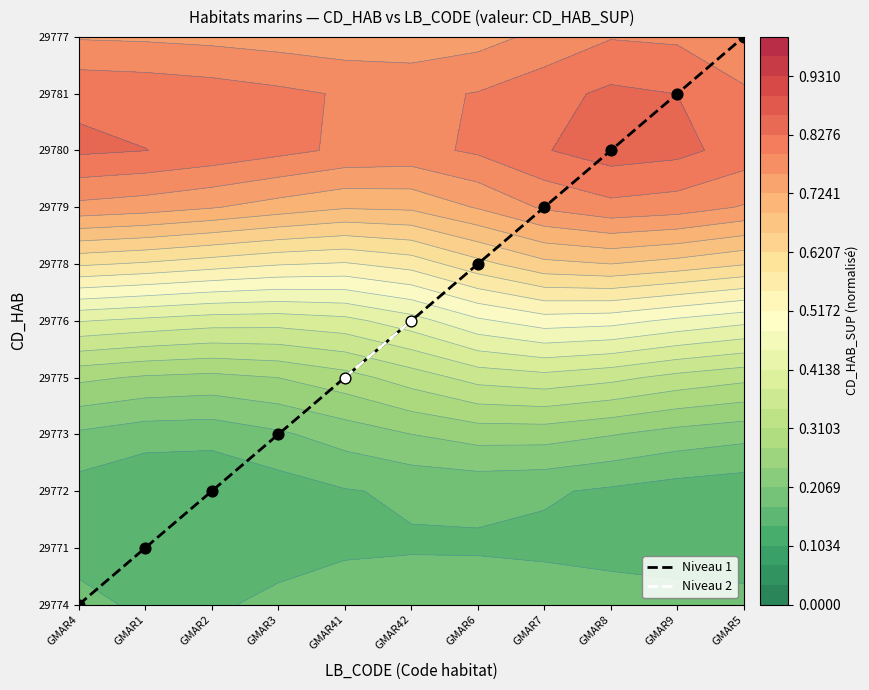

Is the value of 29775 at 7 greater than the value of 29778 at 4?

No